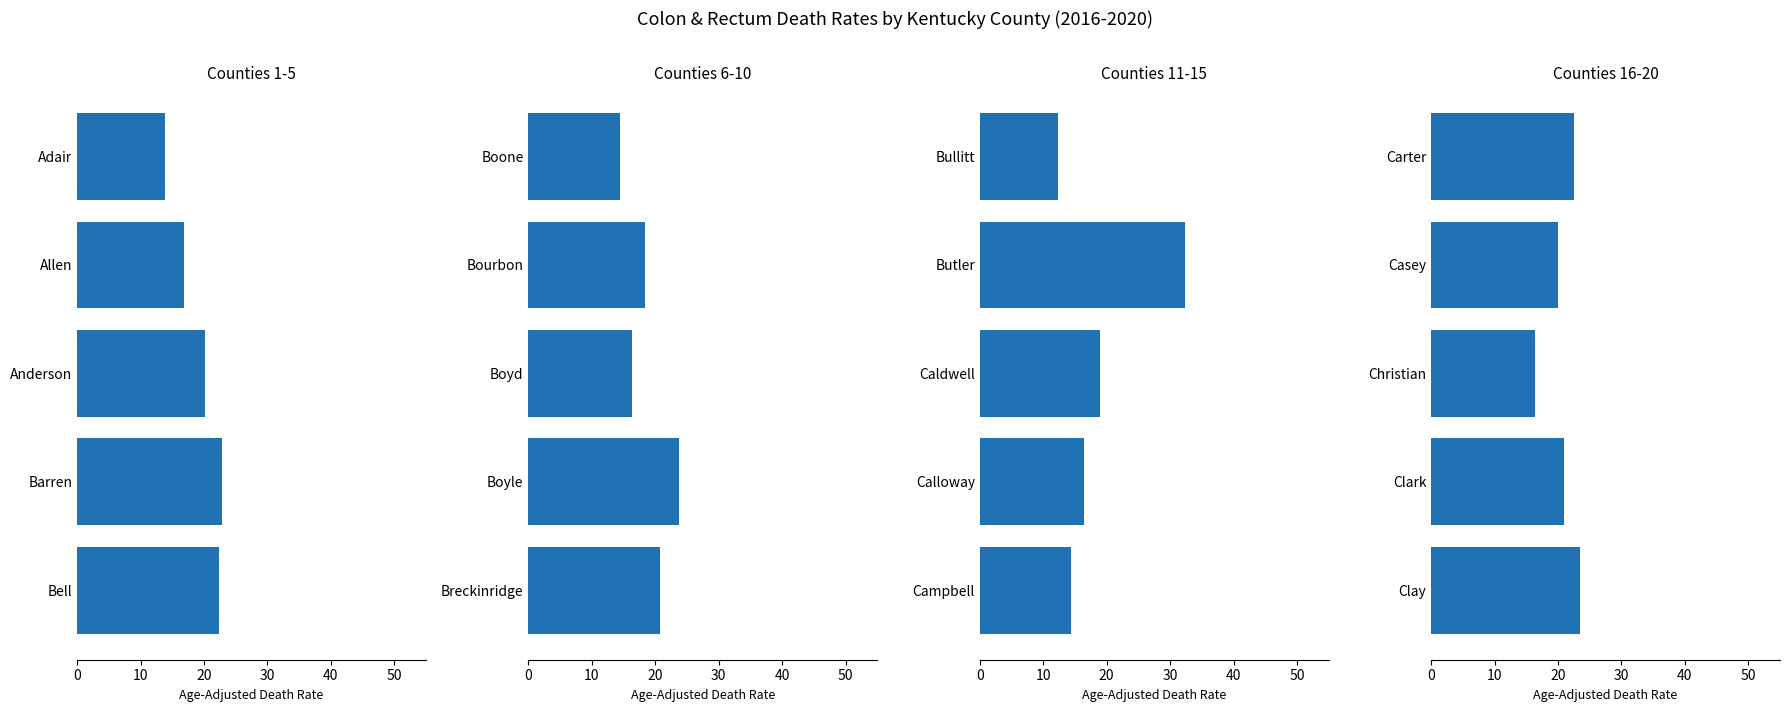

How many values in the Group 1 series are below 20?

2